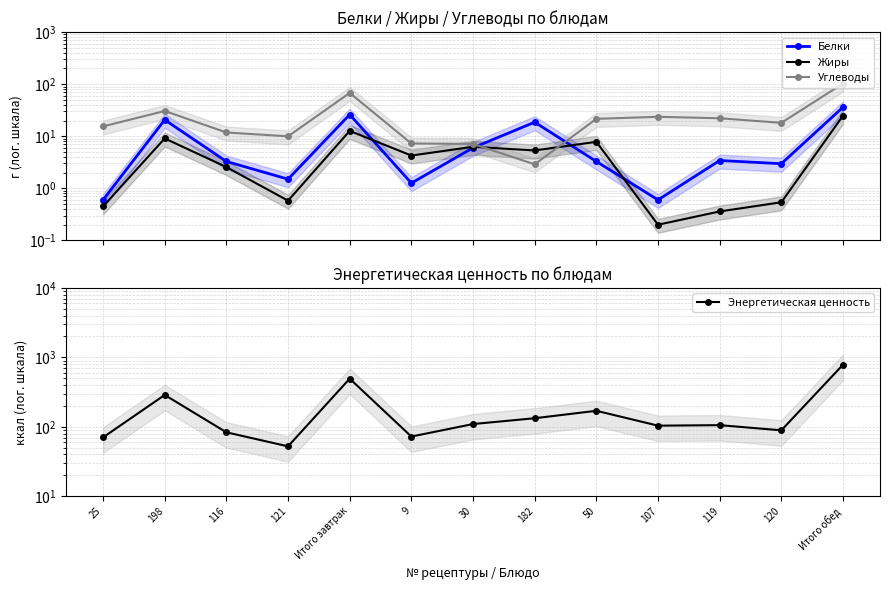

At which label does Белки reach its minimum?

25